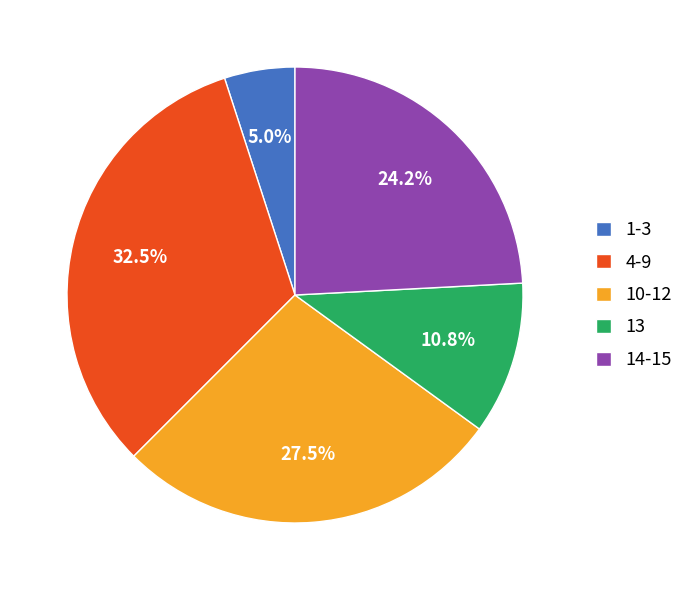

Between 14-15 and 10-12, which is larger?

10-12